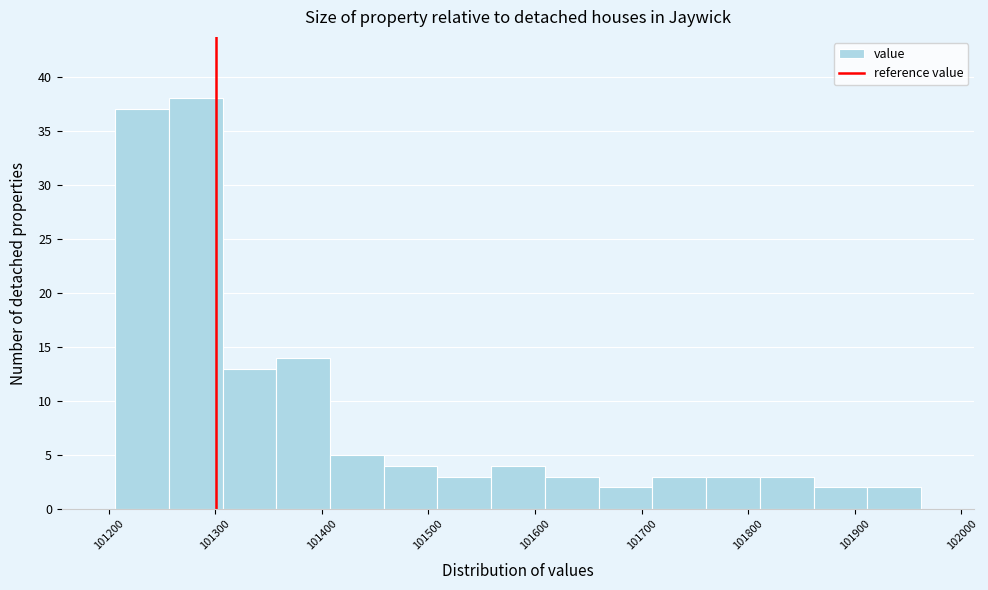

Over which range of the x-axis is the bar tallest?

101260 to 101310